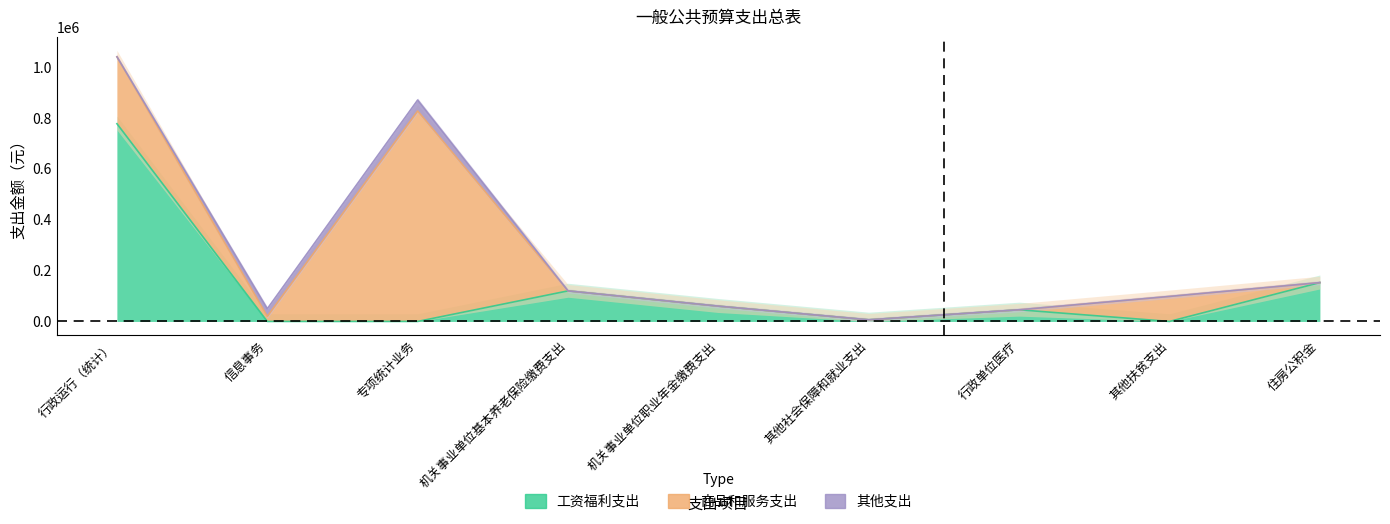

What are all the series names shown in the legend?

工资福利支出, 商品和服务支出, 其他支出